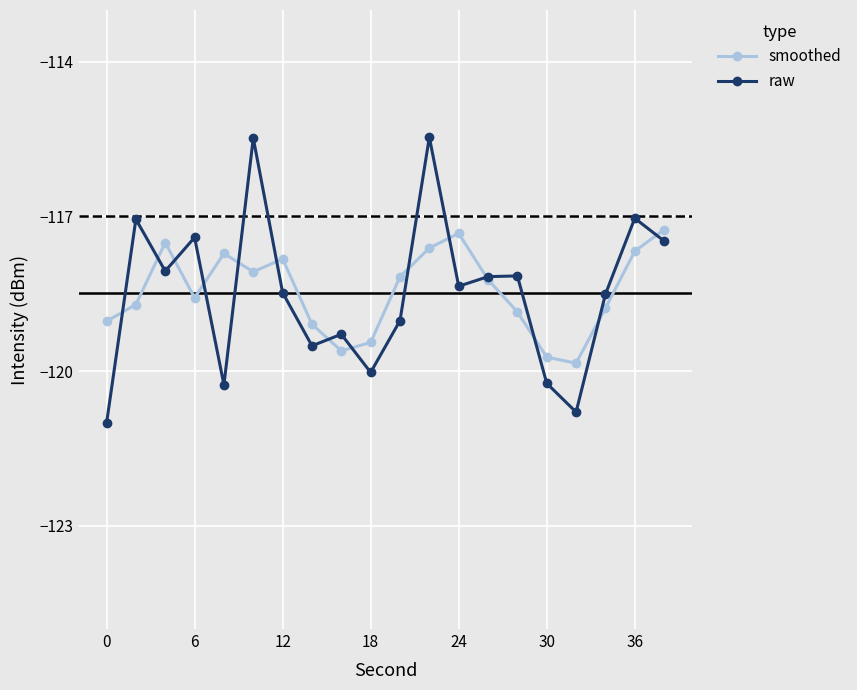

True or false: raw has more than 0 points higher than both neighbors.

True